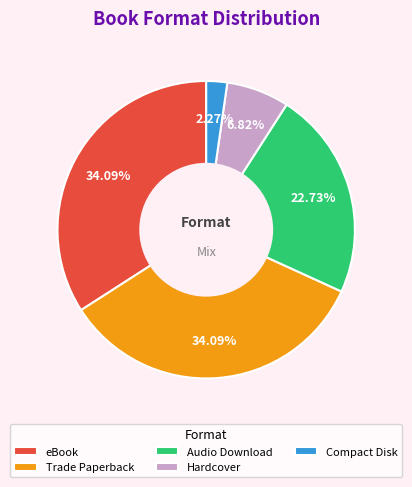

What percentage is NOT represented by Hardcover?

93.2%